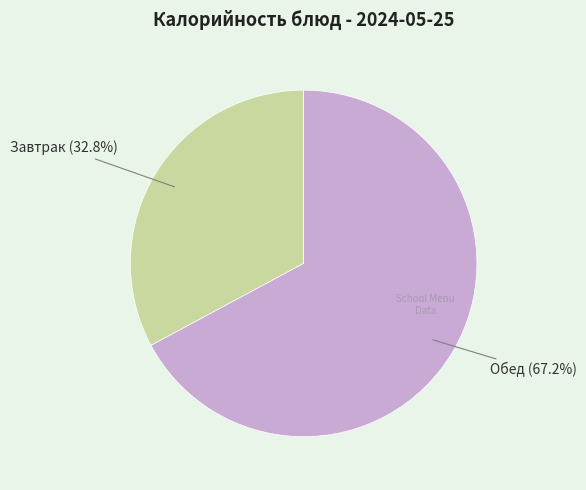

Does any single category account for the majority?

Yes